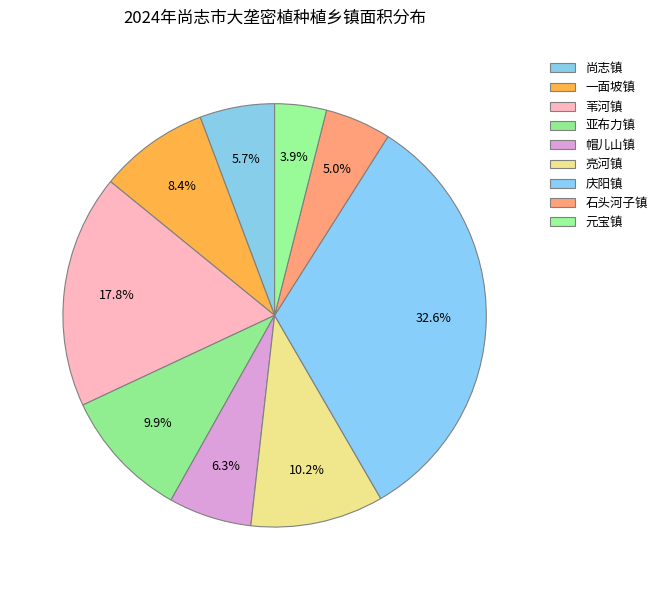

How many slices are in this pie chart?

9